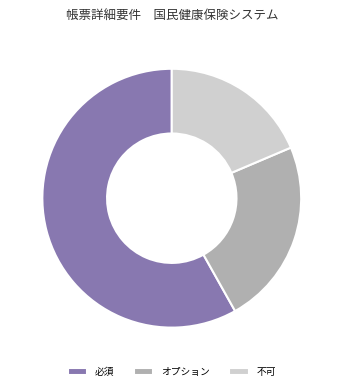

Combined, do 不可 and 必須 account for over 50%?

Yes